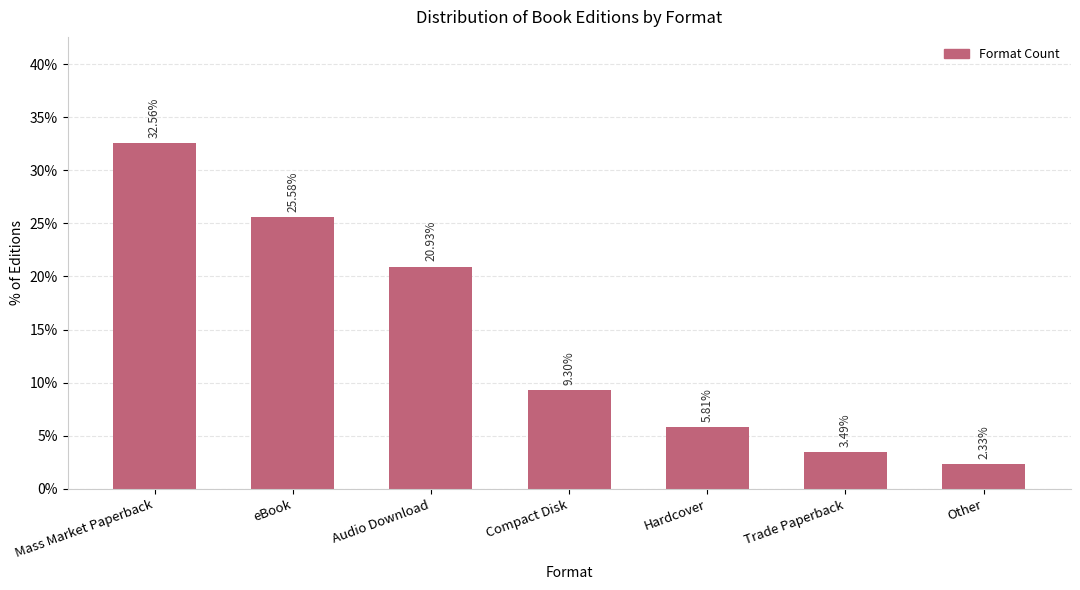

What is the difference between the values at Other and Trade Paperback?

1.2